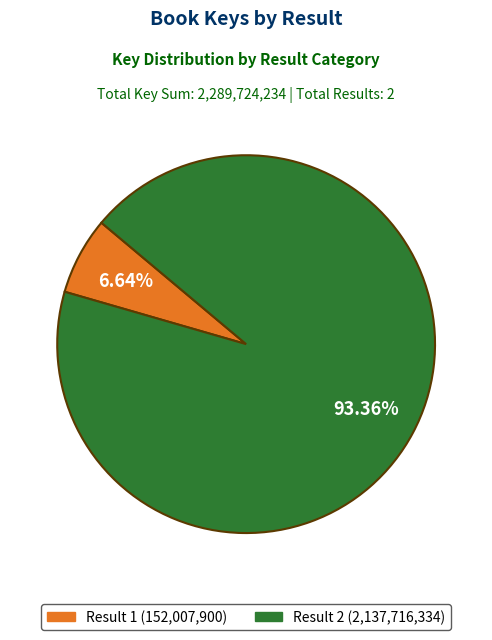

Is there a majority slice in this chart?

Yes